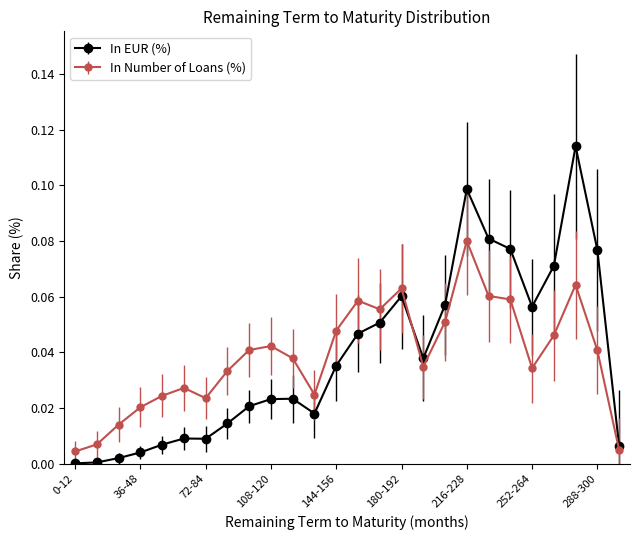

Does the chart display data point markers on the line(s)?

Yes